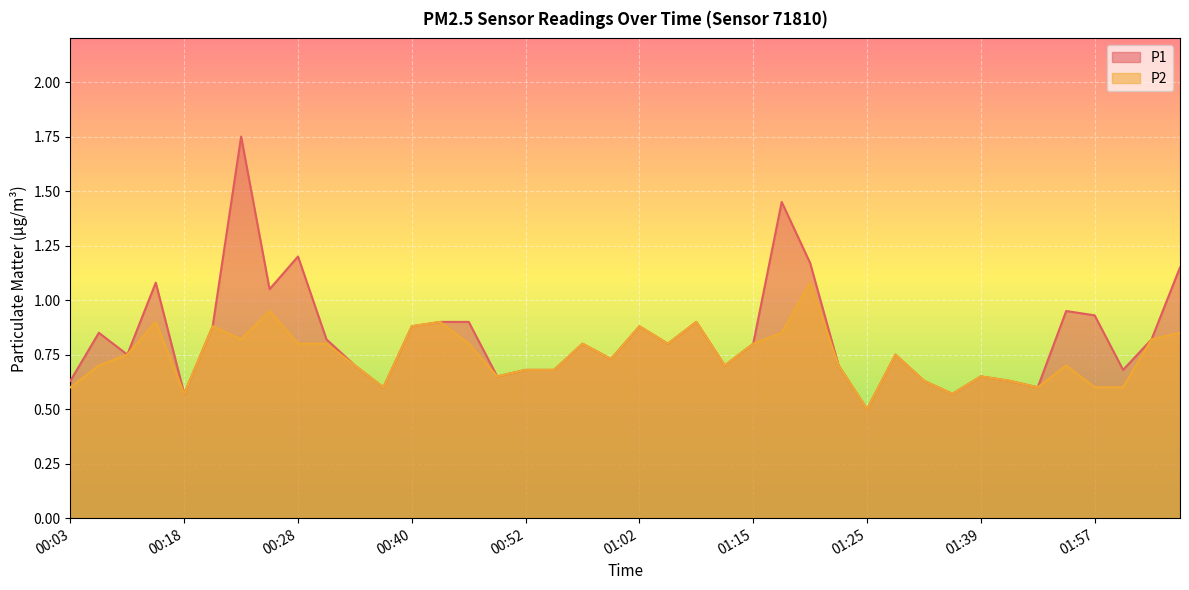

In P2, how many points are lower than both neighbors (excluding endpoints)?

10